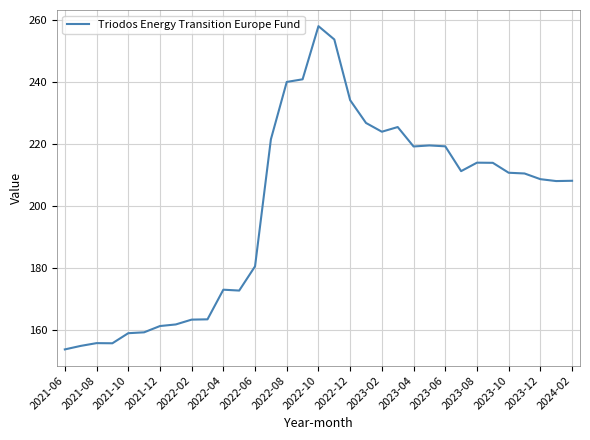

What is the maximum value shown in the chart?

258.0